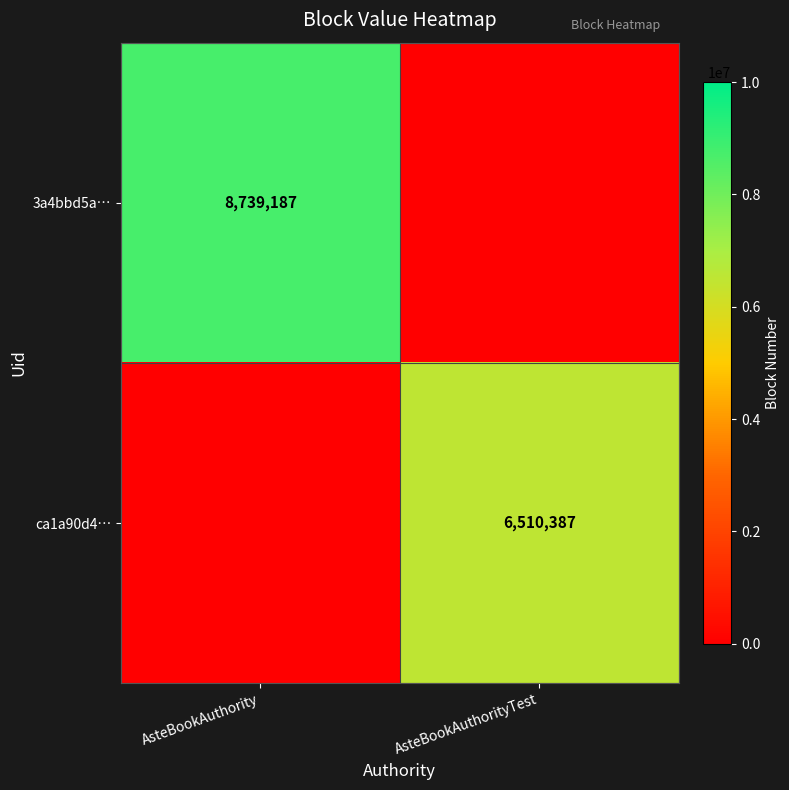

Is it true that ca1a90d4… equals 6510387 at AsteBookAuthorityTest?

True